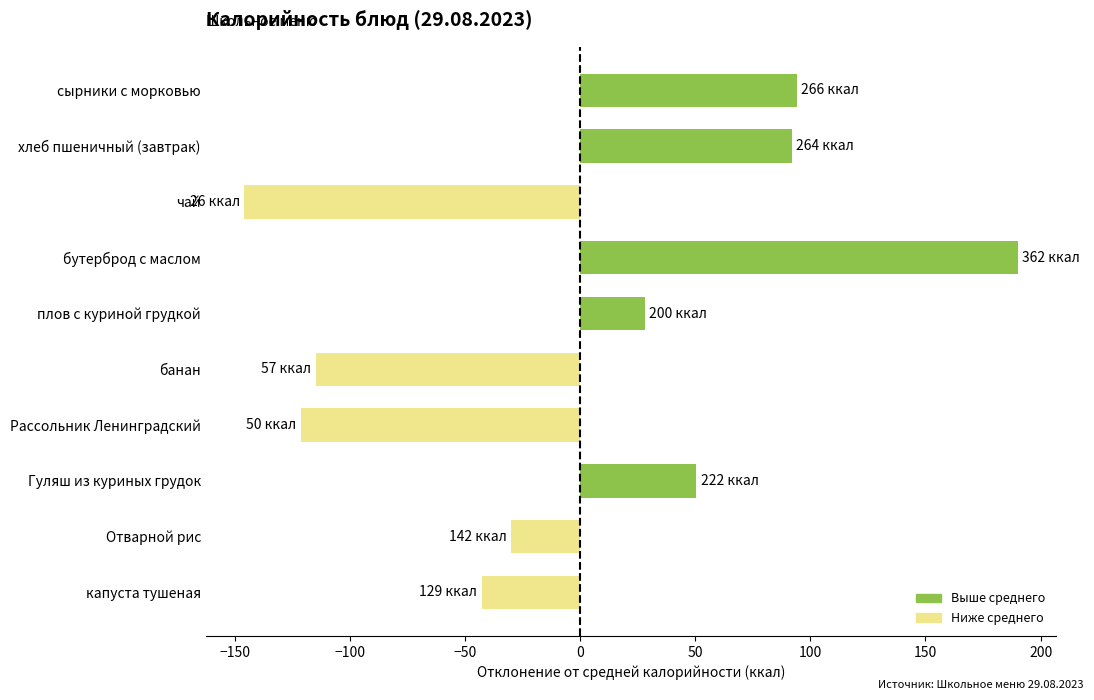

Reading bottom to top, extract all data points from this chart.

-42.7	-29.8	50.3	-121.4	-114.6	28.0	190.0	-145.8	91.9	94.0